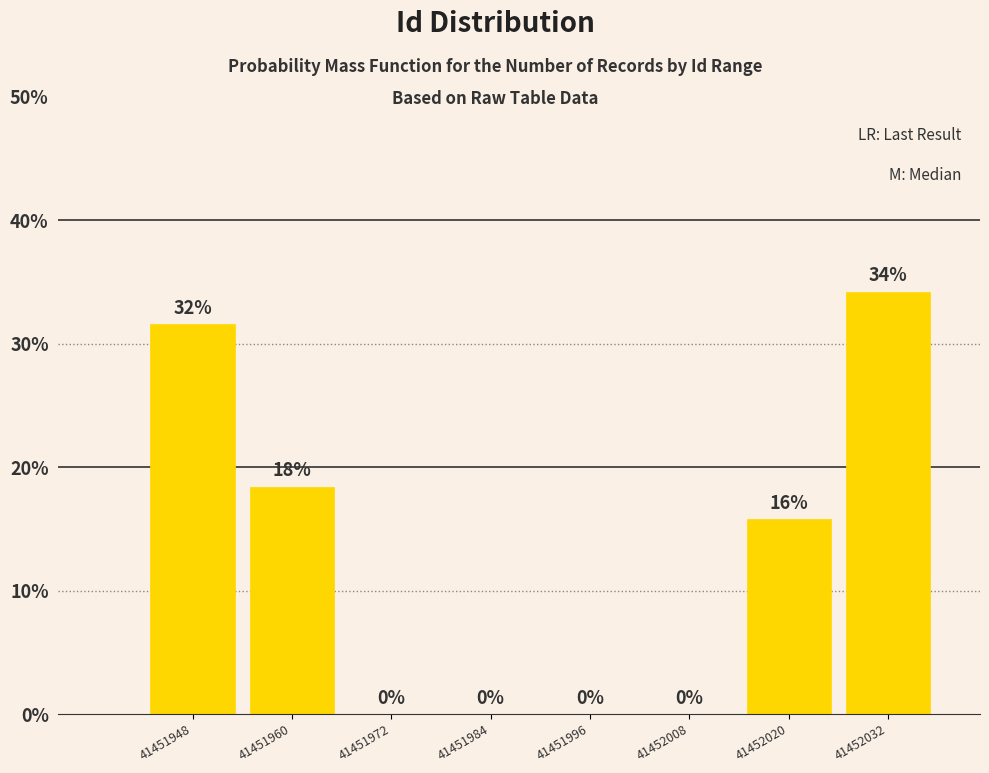

Which range on the x-axis has the tallest bar?

41452026 to 41452038